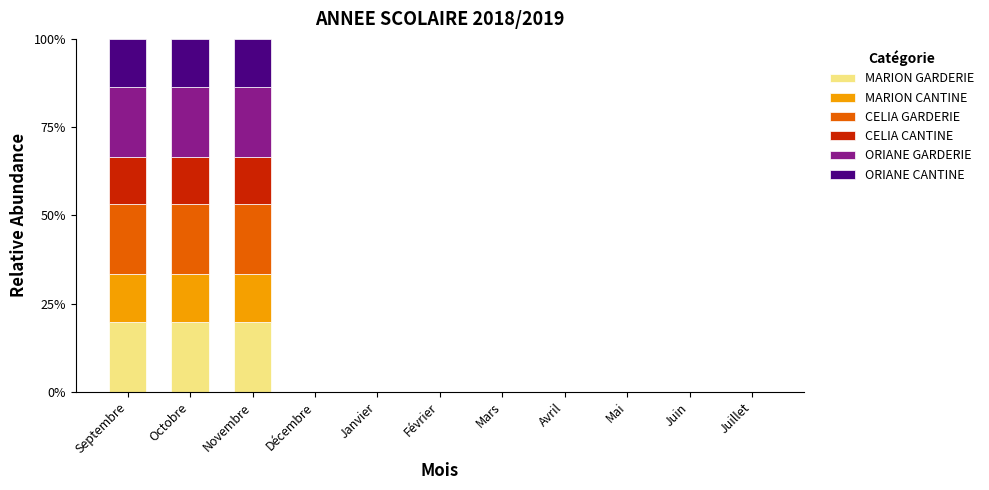

What is the maximum value for MARION GARDERIE?

19.8